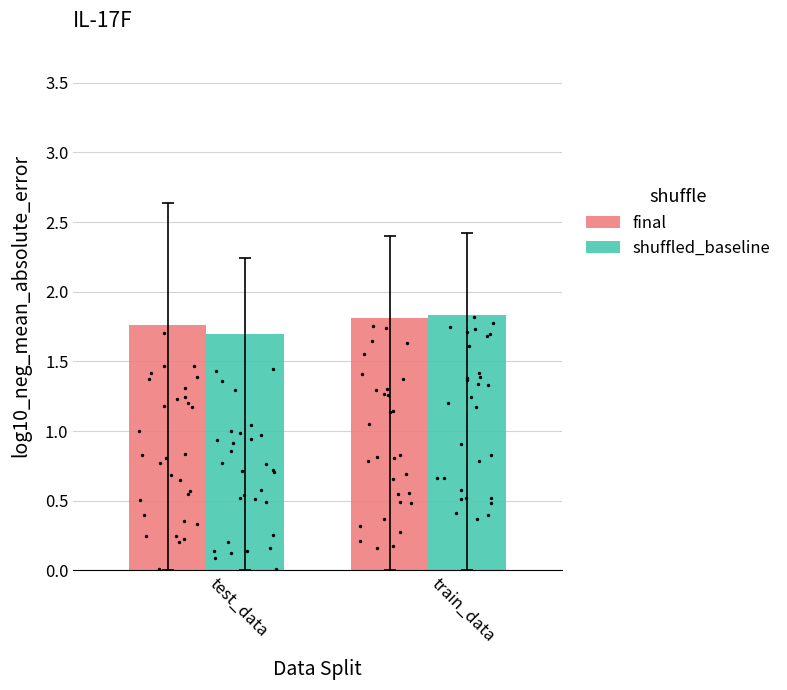

At how many categories does at least one series exceed 1?

2